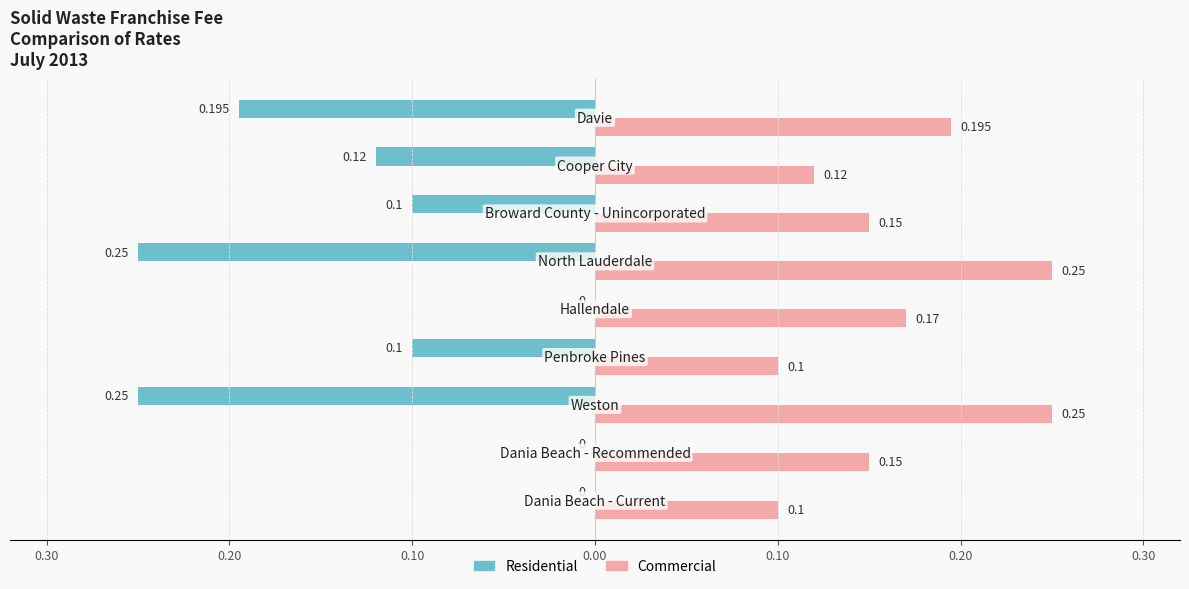

What are all the series names shown in the legend?

Residential, Commercial